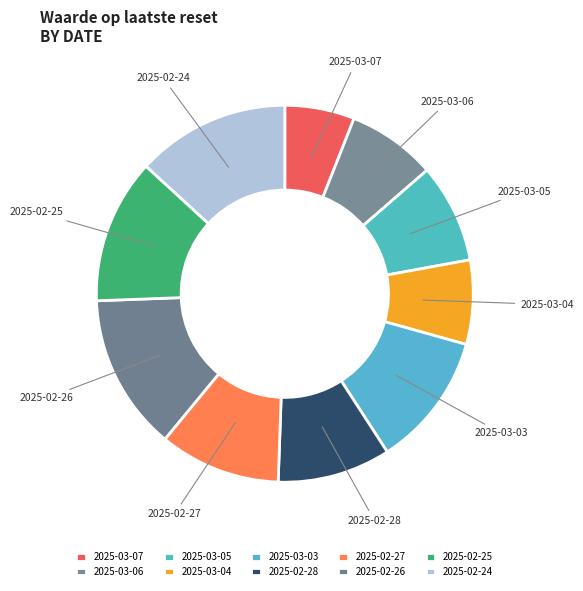

Which category has the smallest portion of the pie?

2025-03-07